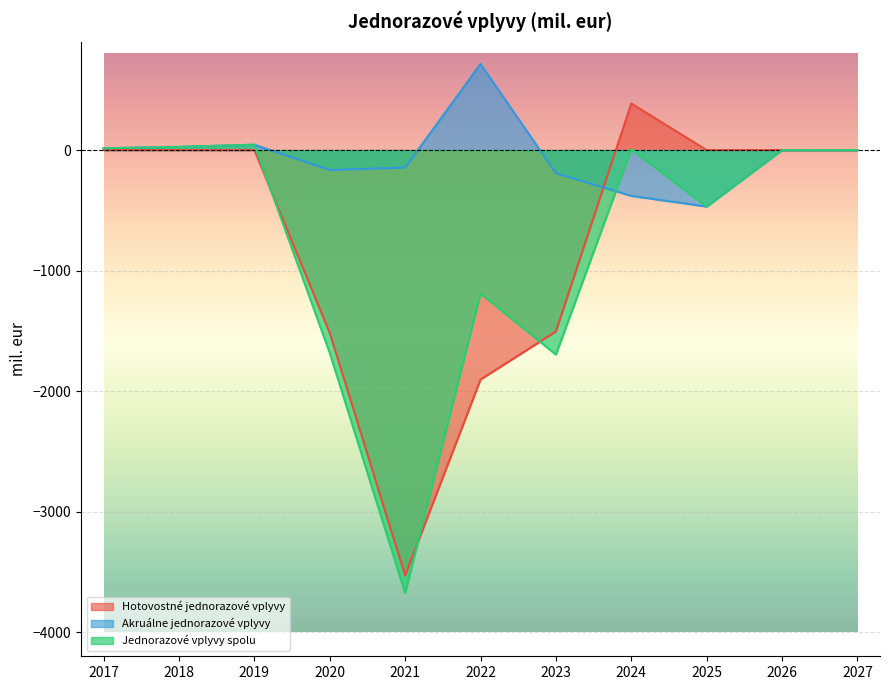

Where is the first local minimum for Jednorazové vplyvy spolu?

2021